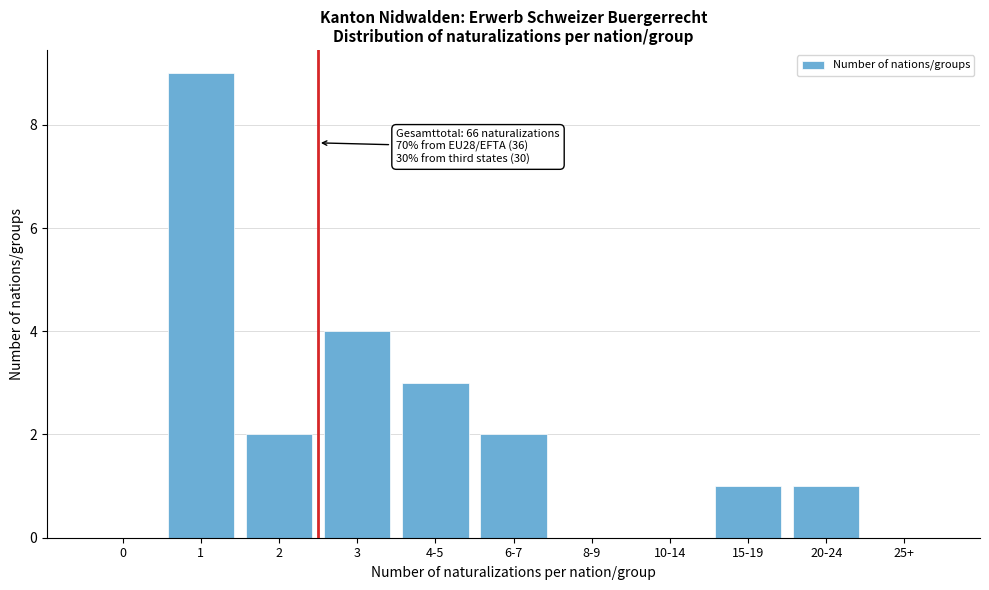

Reading right to left, what are all the values shown in this chart?

25+=0	20-24=1	15-19=1	10-14=0	8-9=0	6-7=2	4-5=3	3=4	2=2	1=9	0=0